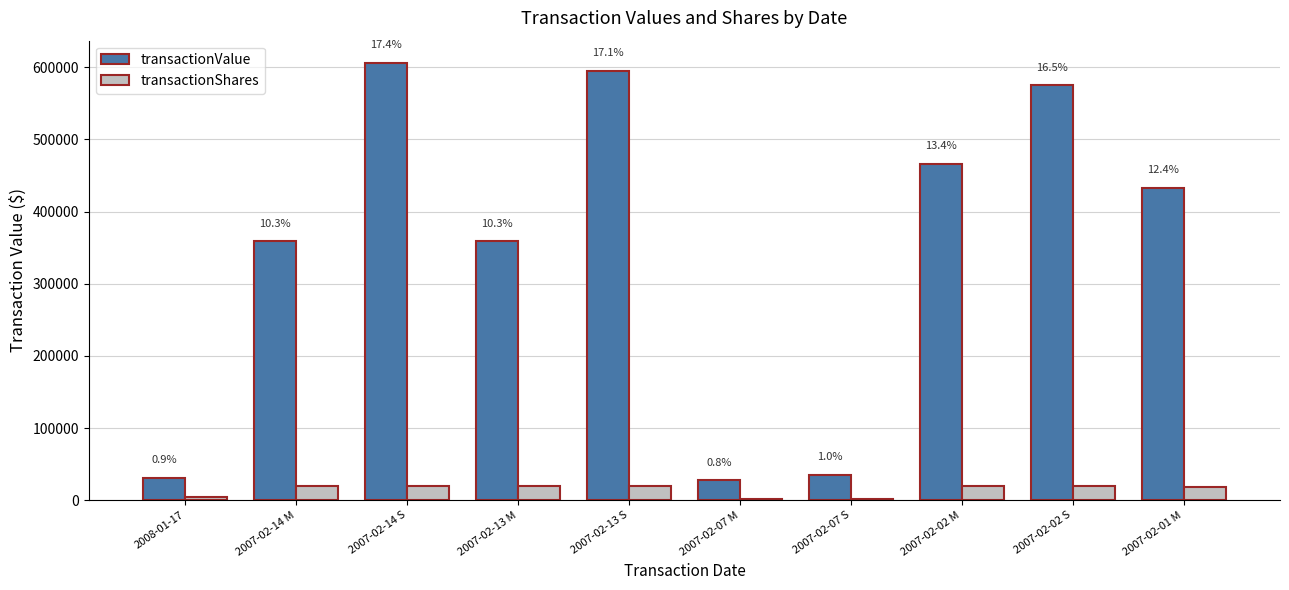

What is the sum of all transactionShares values?

145674